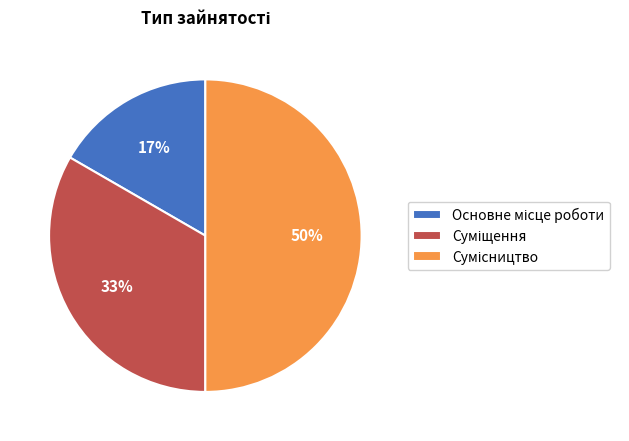

To the nearest percent, what is the difference between the largest and smallest slice percentages?

33%